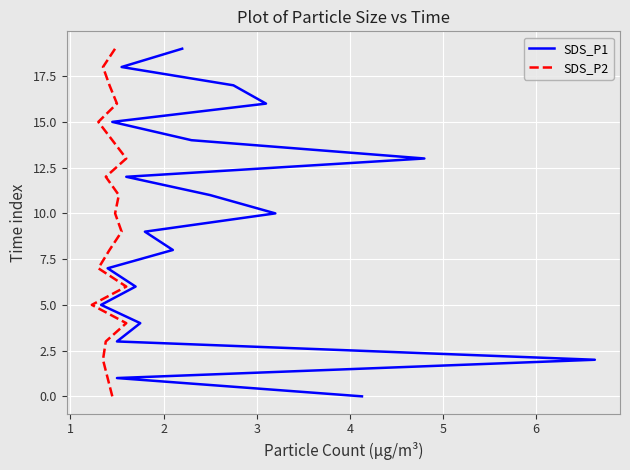

True or false: SDS_P2 has a value of 21 at 13.

False